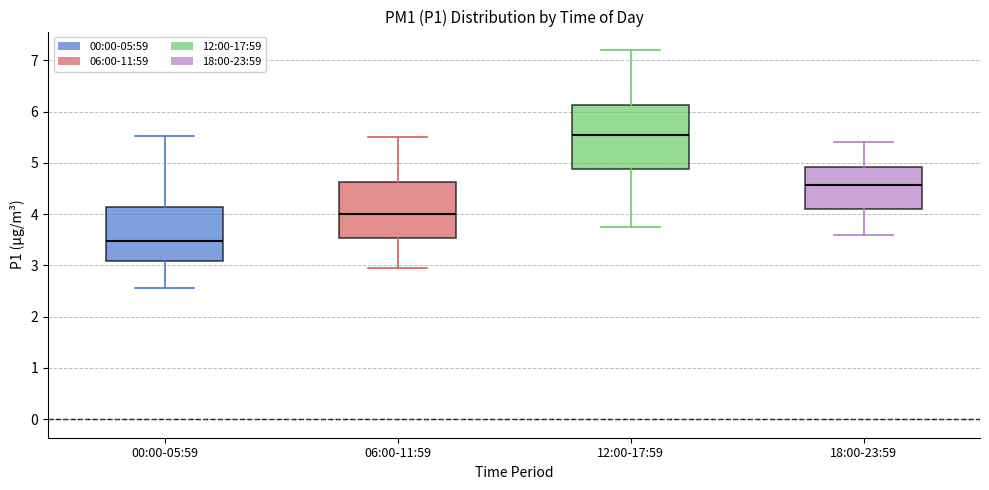

Reading left to right, transcribe this box plot: for each box, give where its median line is, the range the box spans, and where its two whiskers end, as read against the y-axis. The values are not printed on the chart, so give them approximately, as read against the axis.

00:00-05:59: median 3.5, box 3.1 to 4.1, whiskers 2.6 to 5.5
06:00-11:59: median 4.0, box 3.5 to 4.6, whiskers 3.0 to 5.5
12:00-17:59: median 5.6, box 4.9 to 6.1, whiskers 3.8 to 7.2
18:00-23:59: median 4.6, box 4.1 to 4.9, whiskers 3.6 to 5.4